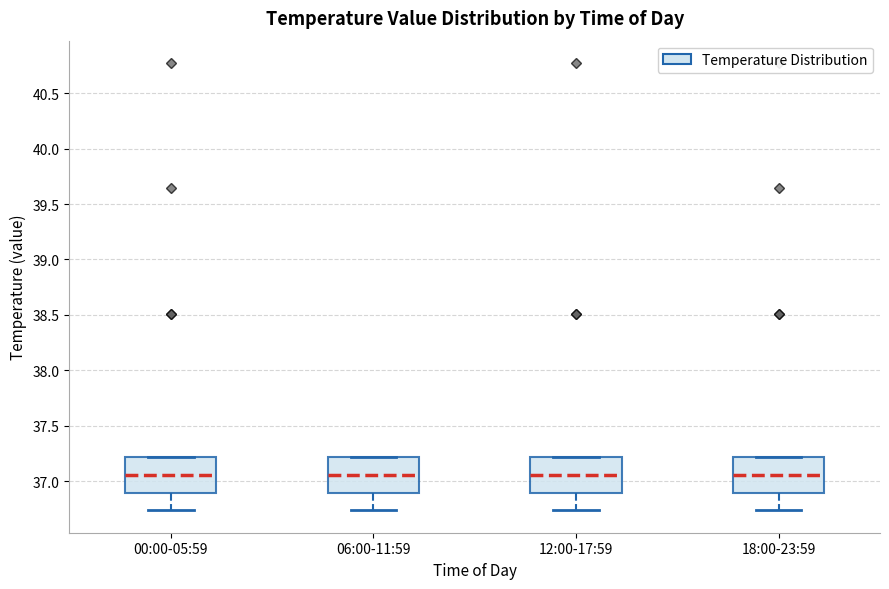

Reading left to right, read every box against the y-axis: the position of its median line, the range the box covers, and the ends of its whiskers. The values are not printed on the chart, so give them approximately, as read against the axis.

00:00-05:59: median 37.05, box 36.90 to 37.20, whiskers 36.75 to 37.20
06:00-11:59: median 37.05, box 36.90 to 37.20, whiskers 36.75 to 37.20
12:00-17:59: median 37.05, box 36.90 to 37.20, whiskers 36.75 to 37.20
18:00-23:59: median 37.05, box 36.90 to 37.20, whiskers 36.75 to 37.20